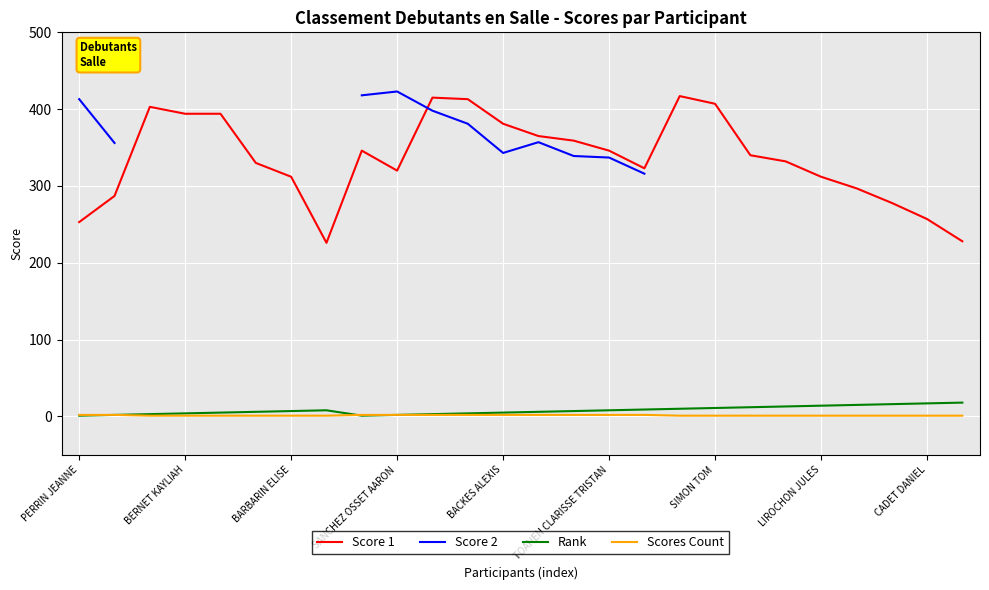

The value of Score 1 at PERRIN JEANNE is 58. True or false?

False